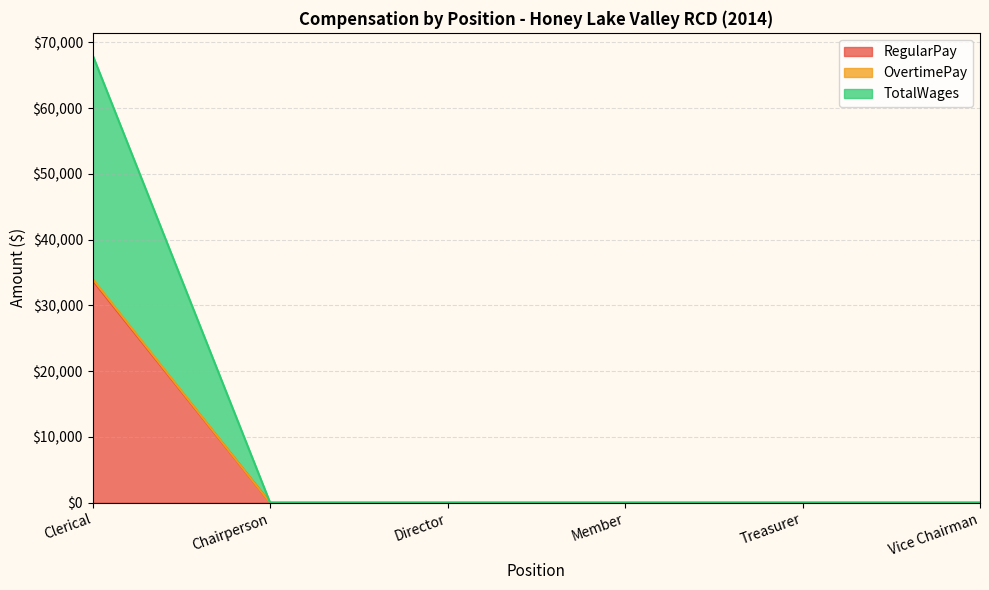

At which category is the sum across all series the highest?

Clerical